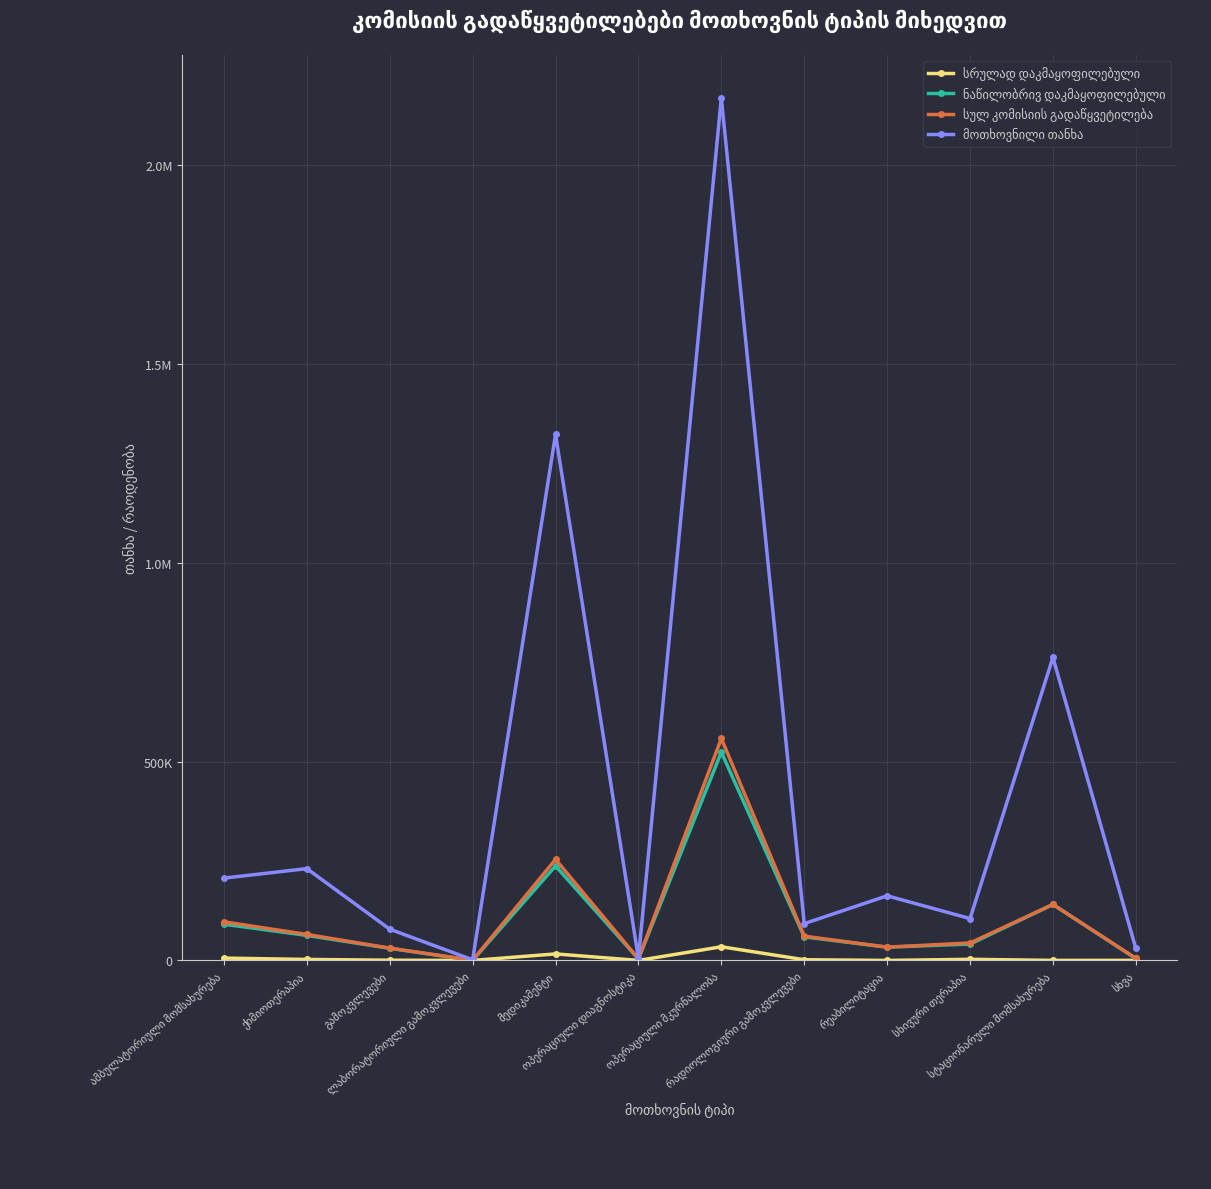

What position from the right is ამბულატორიული მომსახურება?

12